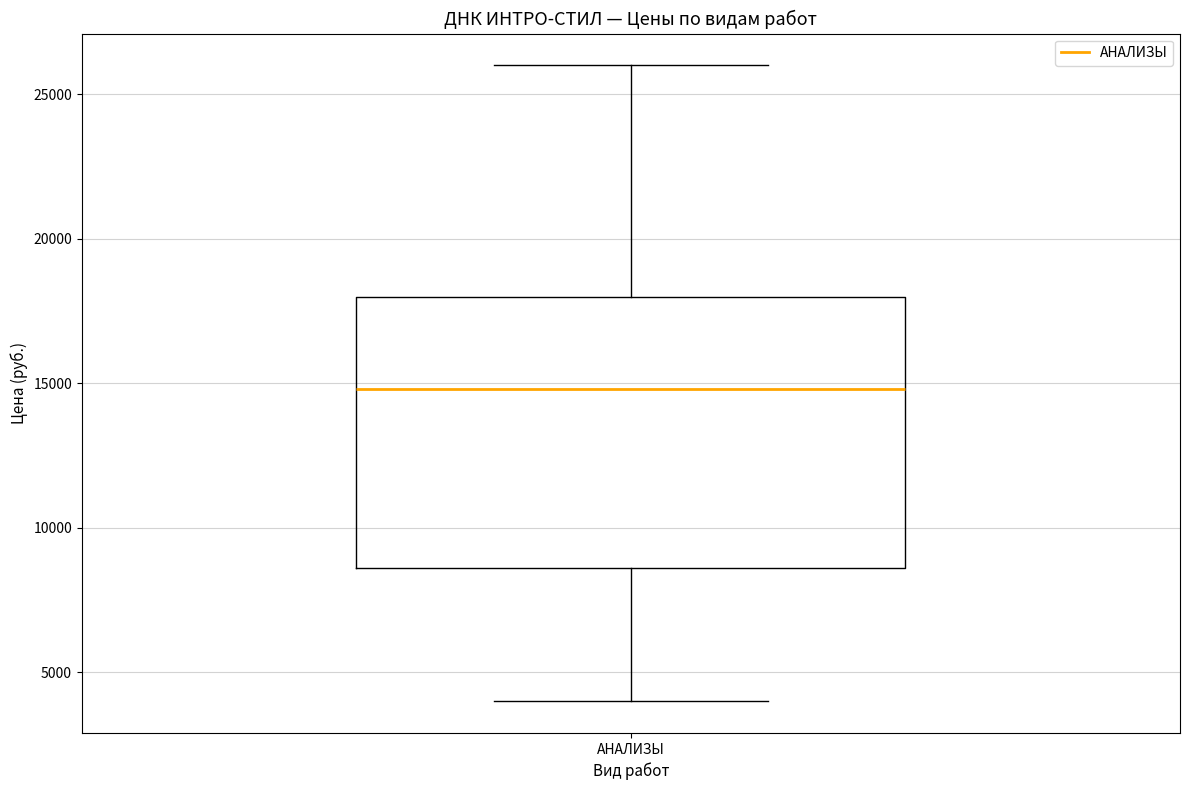

Where is the lower edge of the box for АНАЛИЗЫ on the y-axis? The values are not printed on the chart, so give them approximately, as read against the axis.

8500